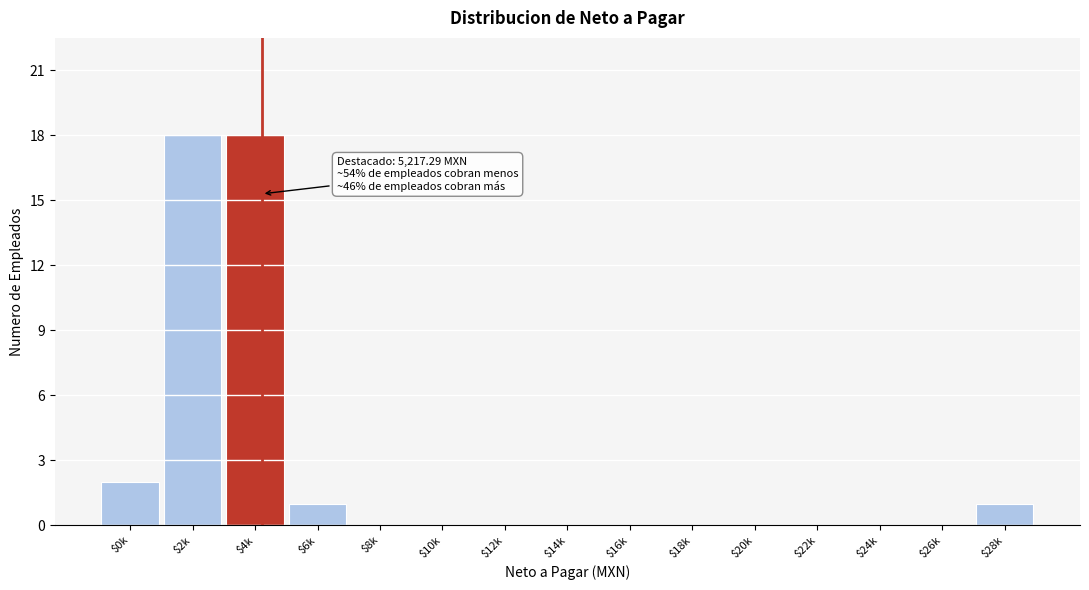

Is it true that the value at $6k is 1?

True